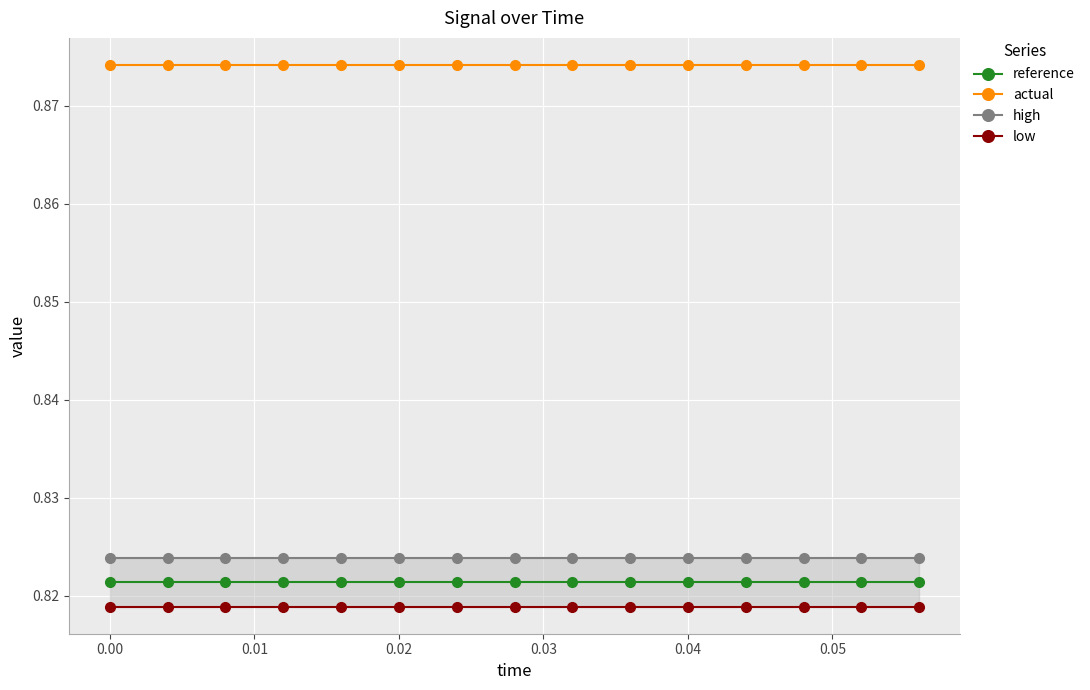

The value of actual at 0.04 is 1.4. True or false?

False